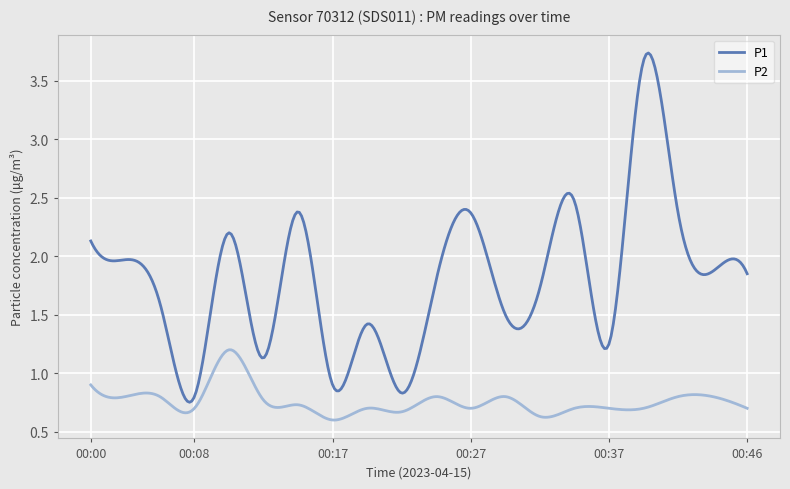

Which series has the largest range (max minus min)?

P1